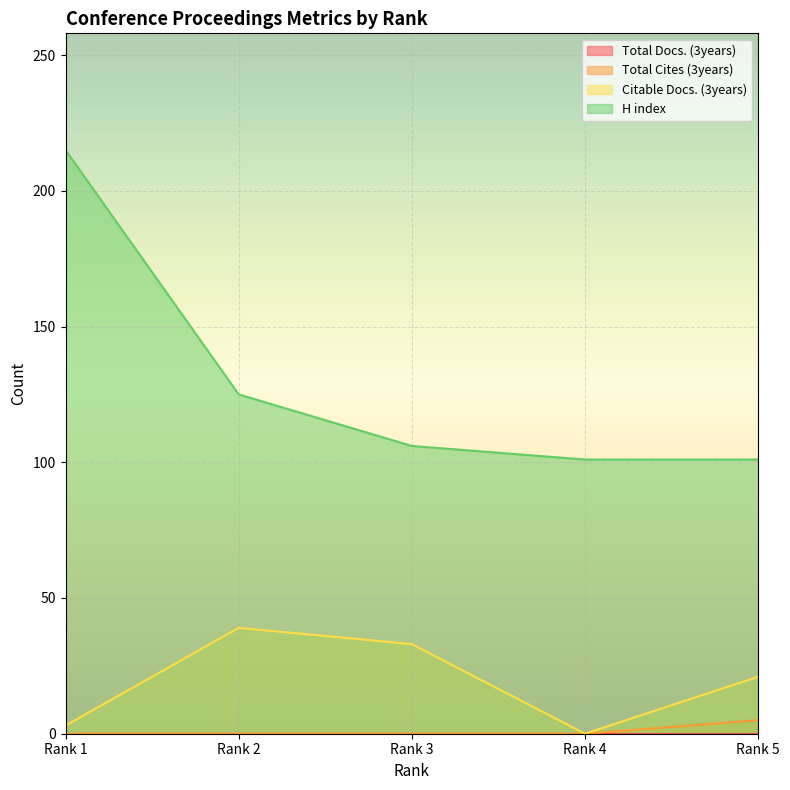

At which category is the sum across all series the highest?

Rank 1